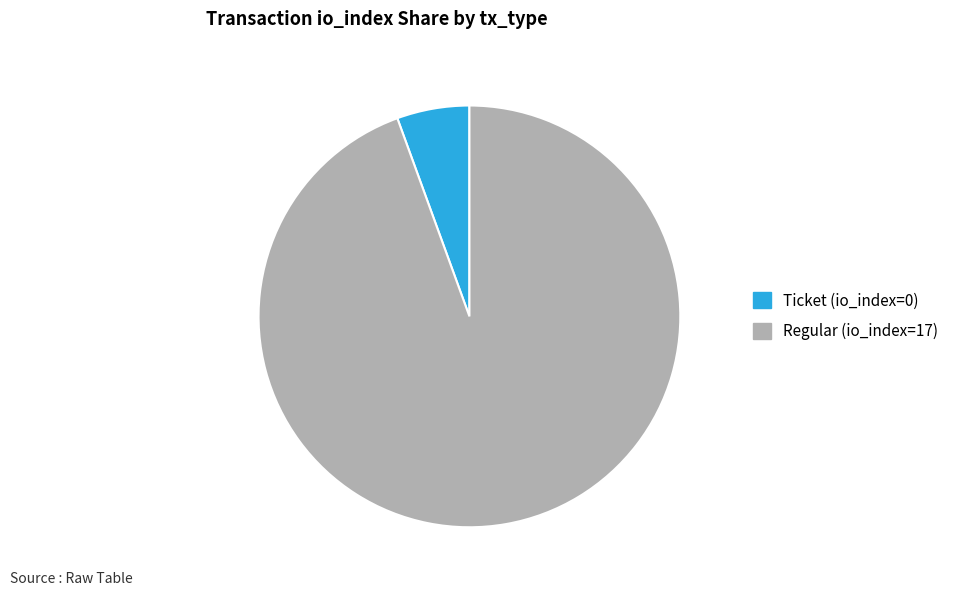

True or false: Regular (io_index=17) accounts for 87% of the total.

False